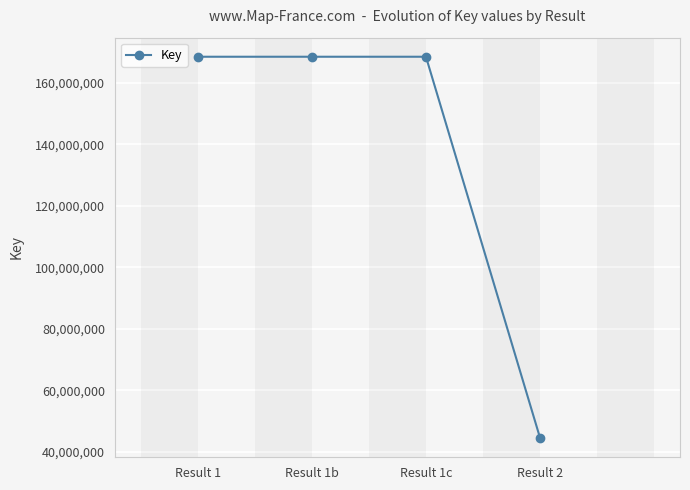

What is the label of the 1st point from the left?

Result 1